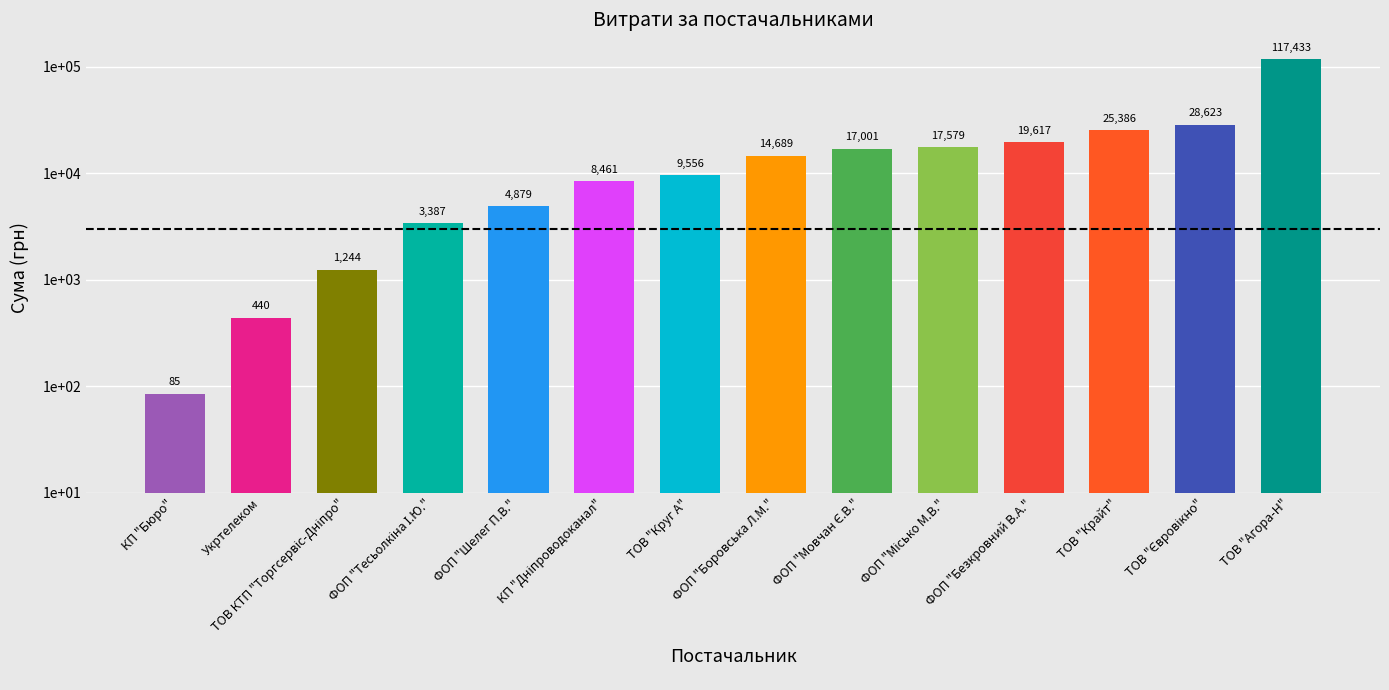

The chart shows a value of 19616.6 at ФОП "Безкровний В.А.". True or false?

True